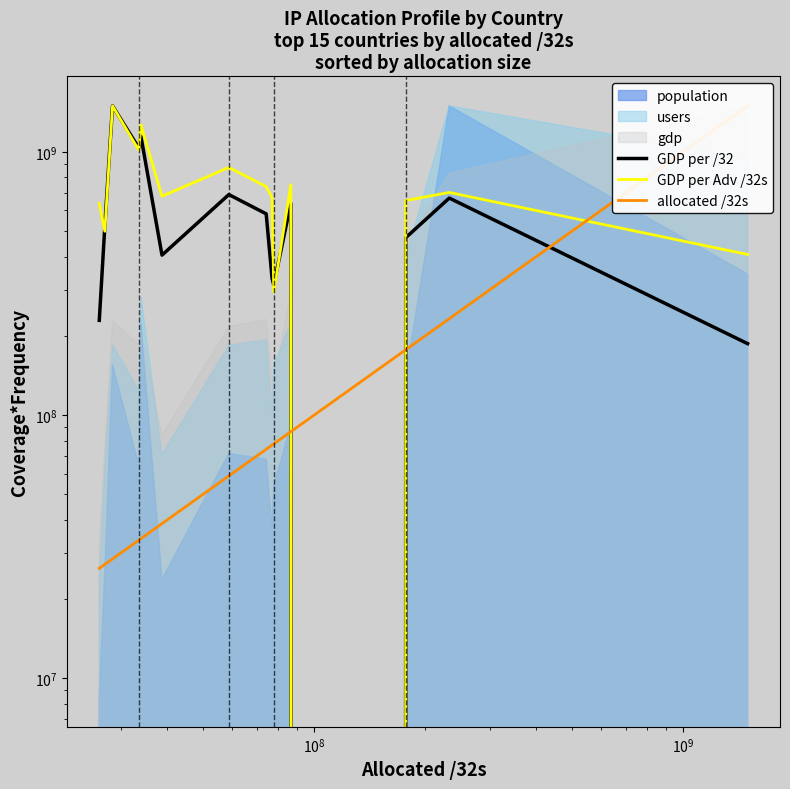

Reading left to right, transcribe all the data shown in this chart.

GDP per /32: 229120901.3	521415689.4	1495160259.7	1035724316.5	1145623767.0	405372193.2	688518323.9	581604224.7	330796190.3	312768520.2	637709569.8	0.0	472051460.2	667697905.7	186902255.1
GDP per Adv /32s: 637595256.7	499363638.0	1495162494.3	1015804048.1	1265911509.5	678729336.1	872669029.2	738029832.2	671646646.9	293659189.5	749913767.4	0.0	653378076.0	701322433.5	407748372.5
allocated /32s: 26181160.0	27102208.0	28435464.0	33499584.0	33949184.0	38721280.0	58756128.0	74175320.0	76940544.0	77769216.0	86508984.0	149397760.0	177151744.0	232446464.0	1495179520.0